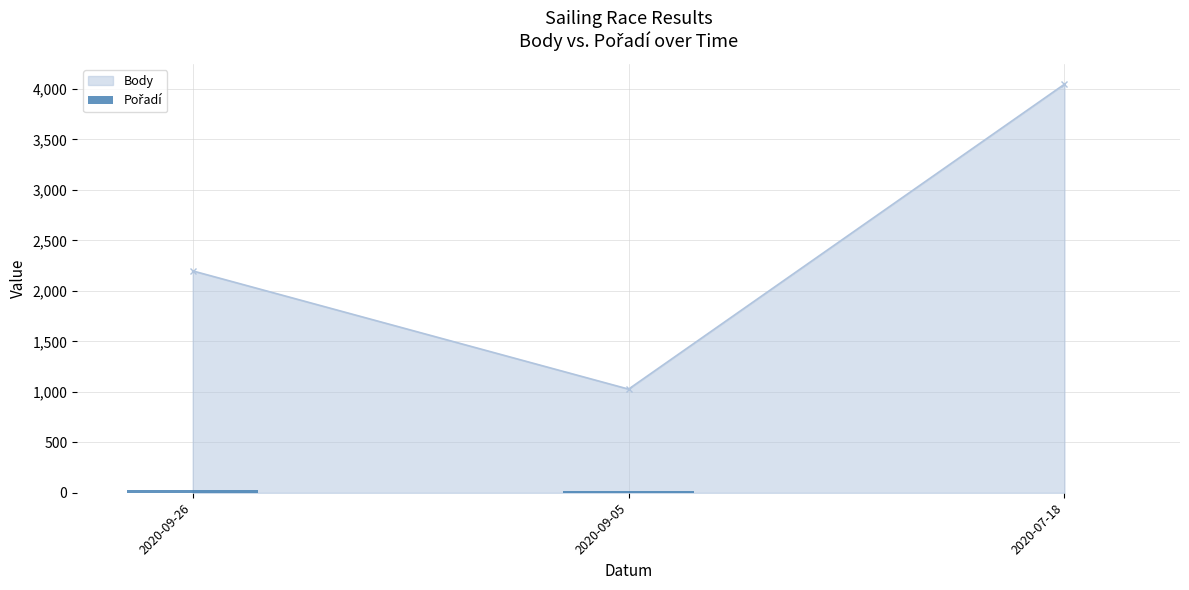

How many categories are shown in the chart?

3